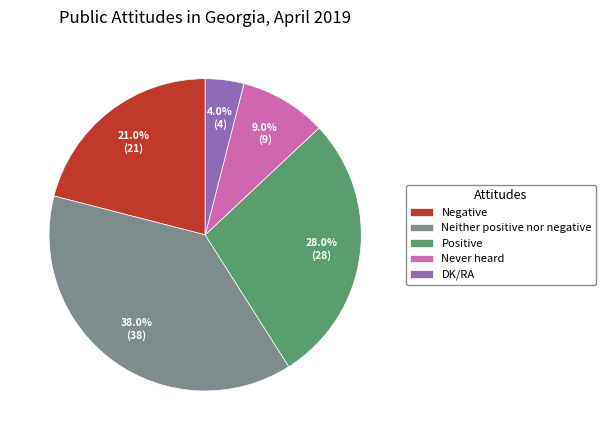

What is the ratio of the value at Positive to the value at Negative?

1.3